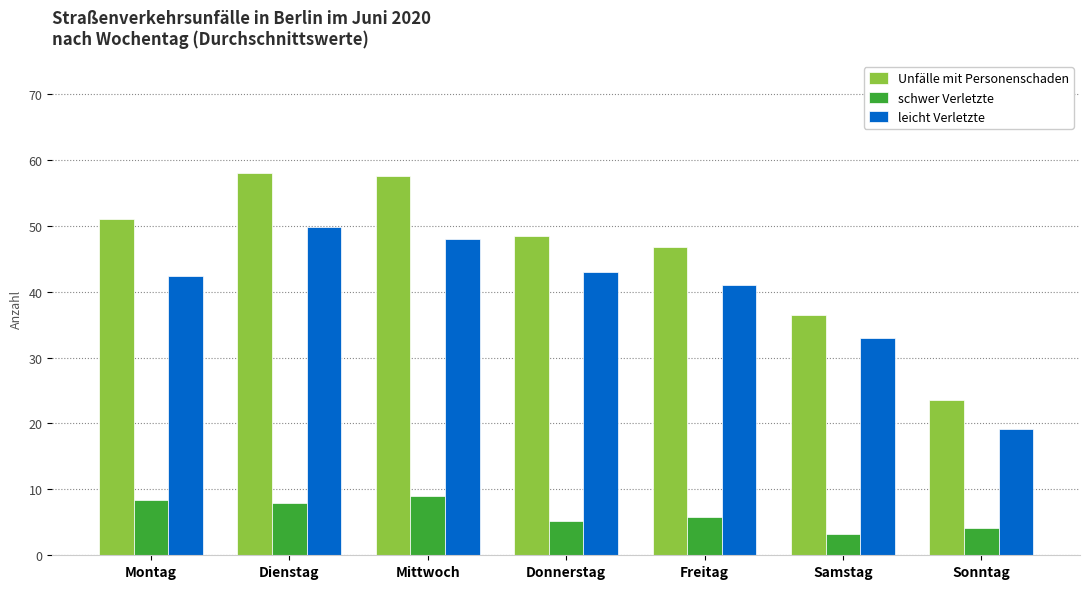

What is the highest value of the Unfälle mit Personenschaden series?

58.0